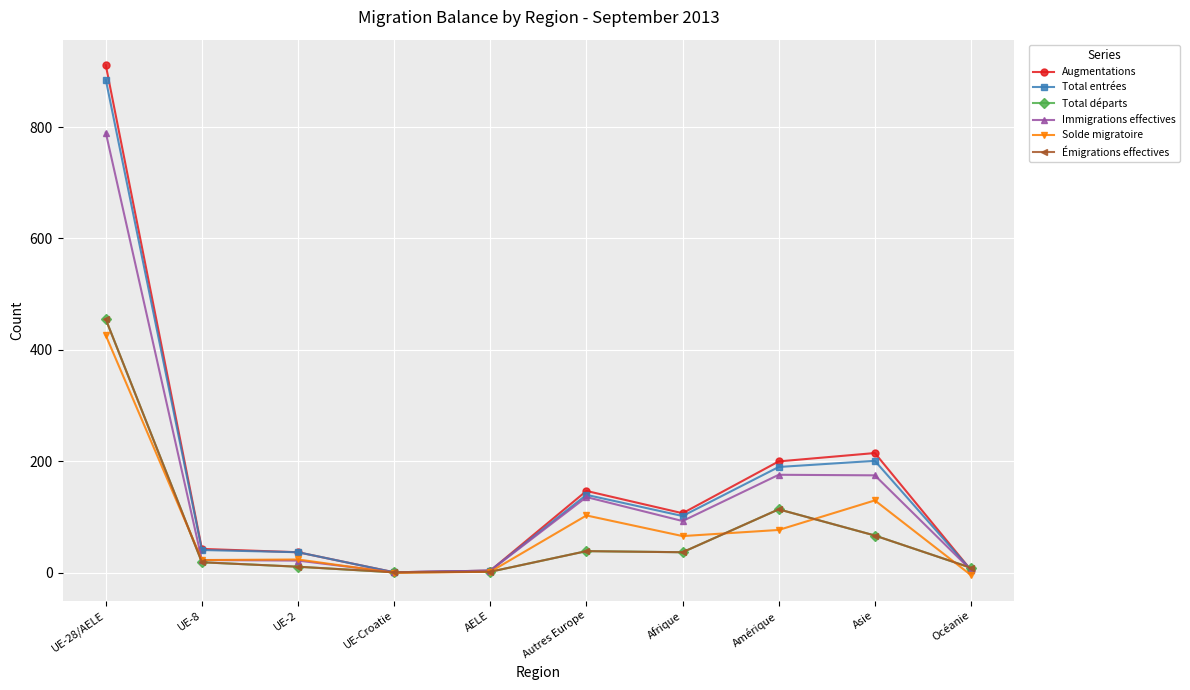

Rank the series at UE-Croatie from highest to lowest value.

Augmentations, Total entrées, Total départs, Immigrations effectives, Émigrations effectives, Solde migratoire